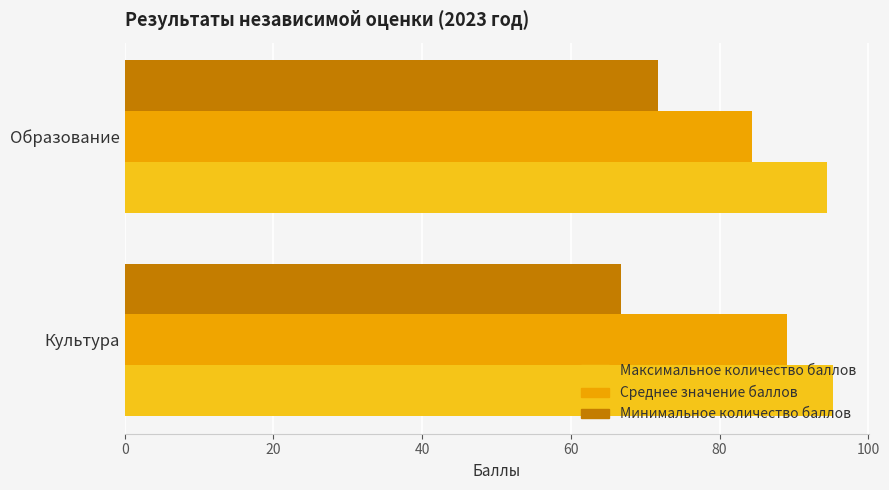

How many series are shown in this chart?

3